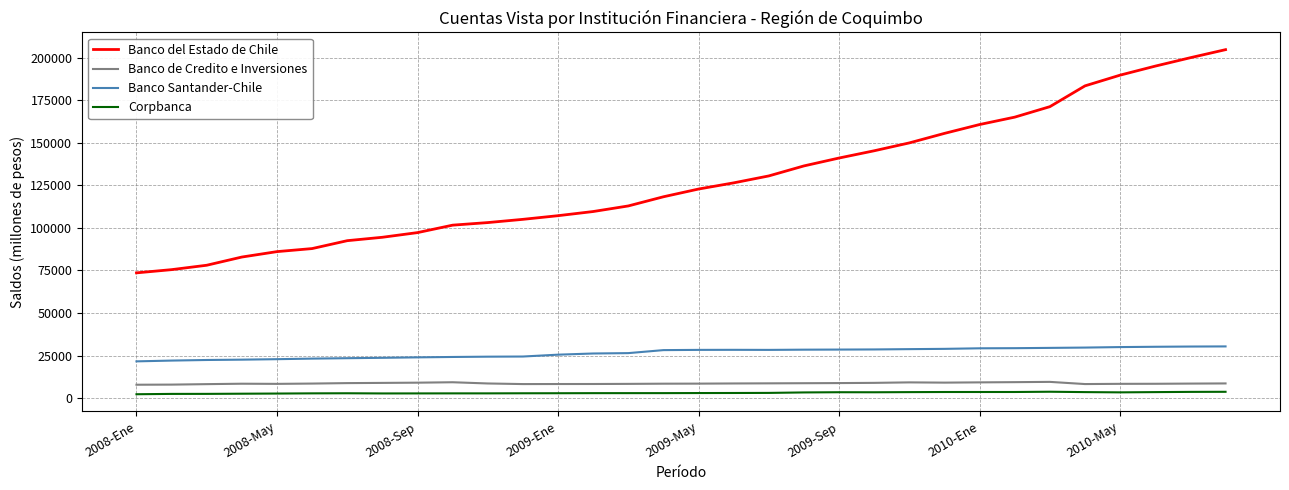

What is the average value of the Banco del Estado de Chile series?

128213